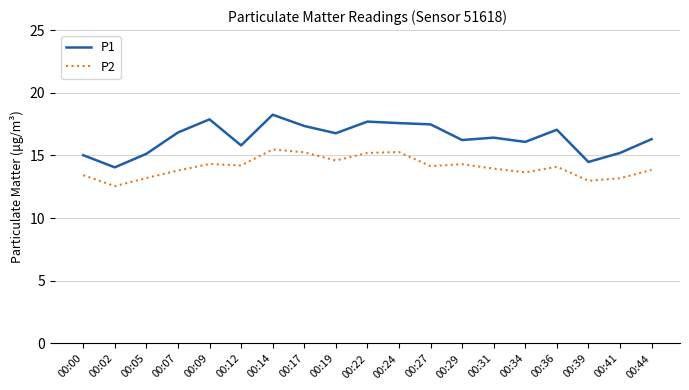

What are all the series names shown in the legend?

P1, P2